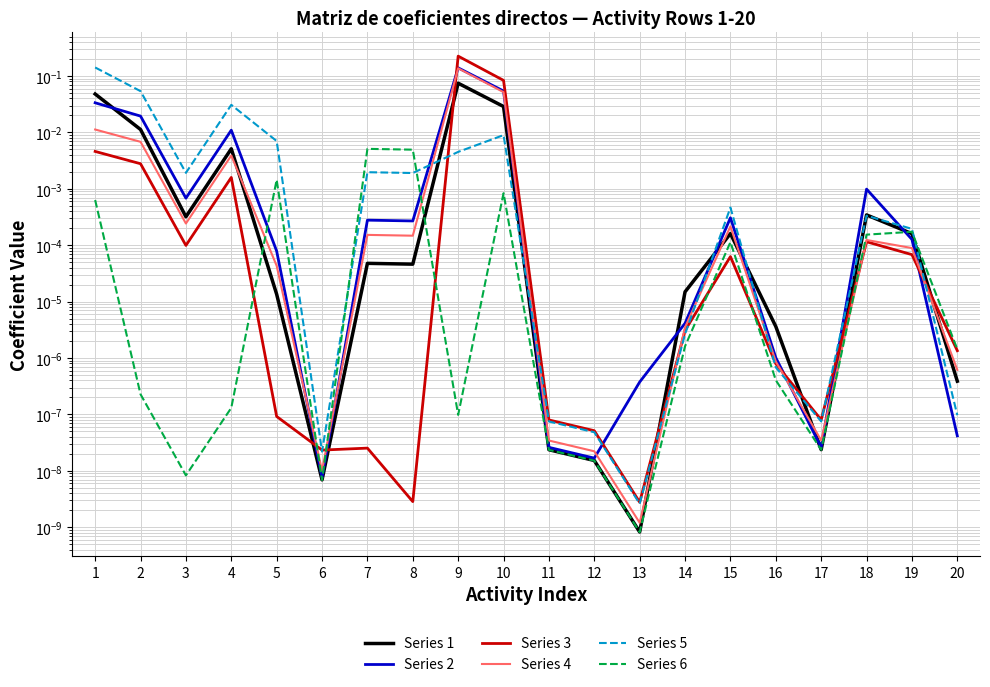

Is it true that Series 5 equals 0.0 at 9?

False